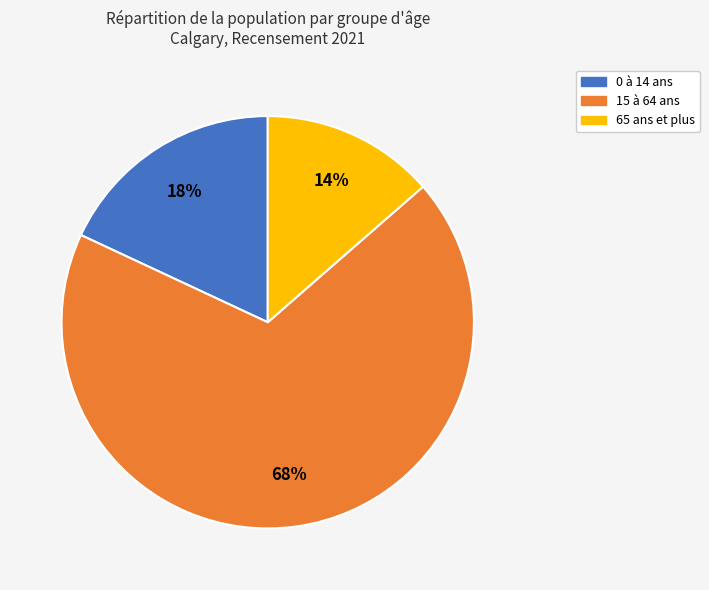

Rank the categories by value from lowest to highest.

65 ans et plus, 0 à 14 ans, 15 à 64 ans